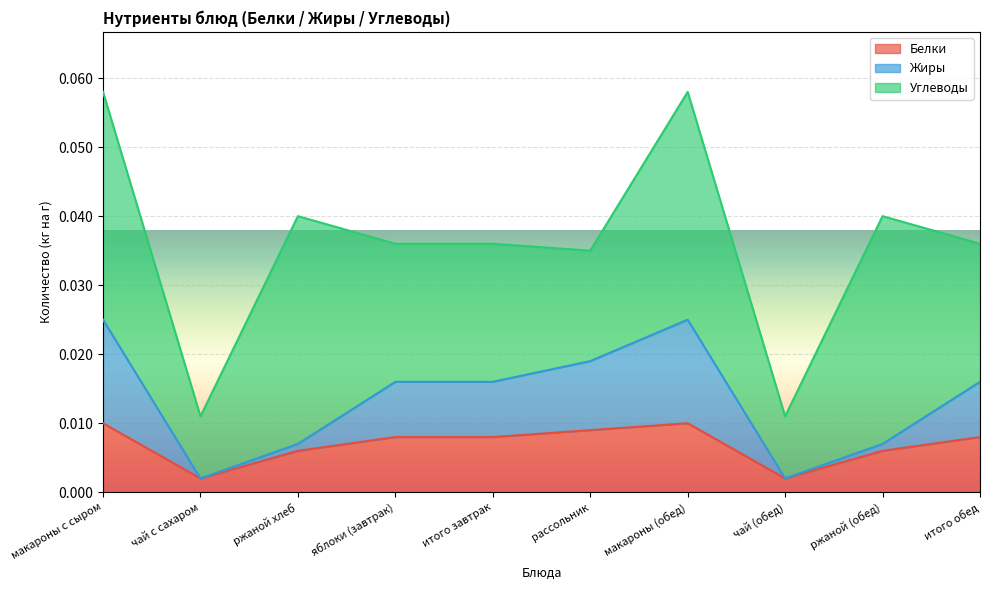

Is the value of Белки at ржаной (обед) greater than the value of Жиры at итого завтрак?

No